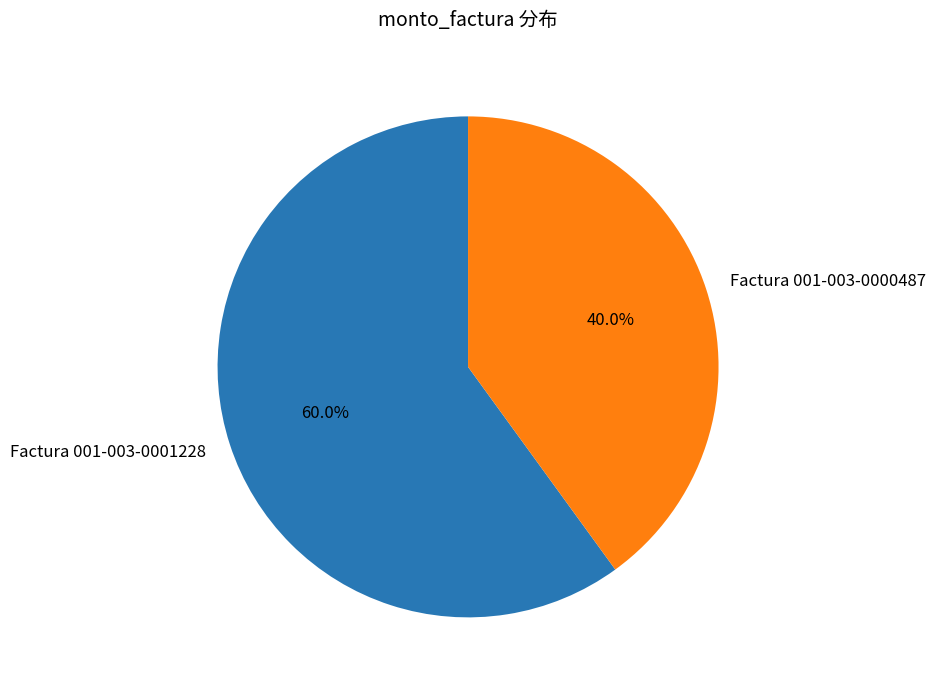

What percentage is the Factura 001-003-0000487 slice, to the nearest percent?

40%